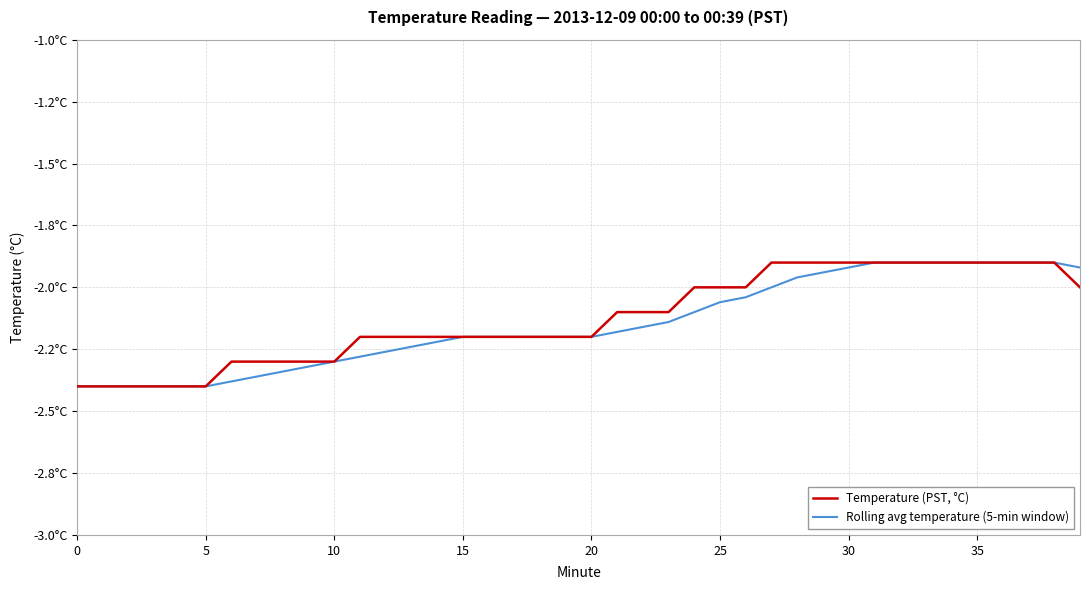

Does the chart have visible grid lines?

Yes